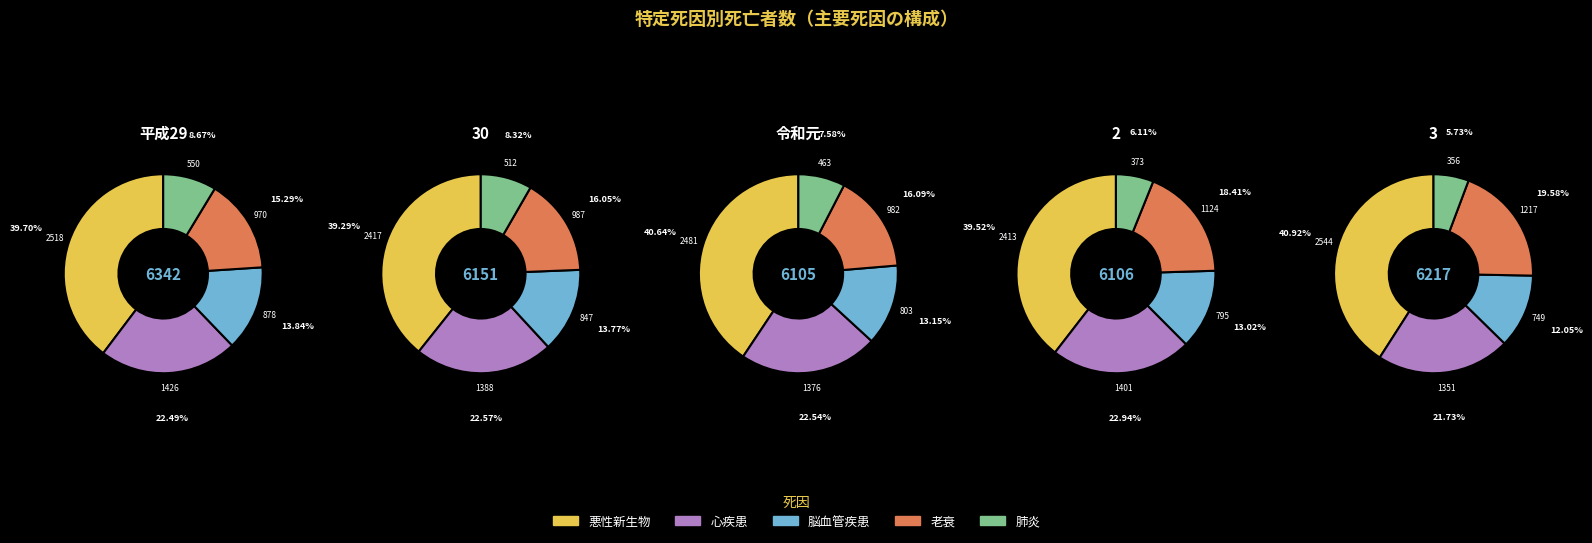

How many segments does this pie chart have?

5